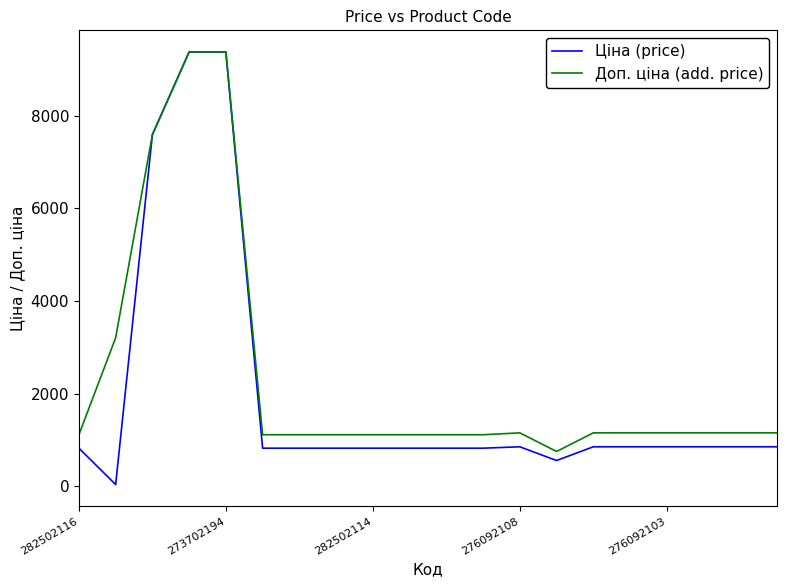

Which series has the largest range (max minus min)?

Ціна (price)